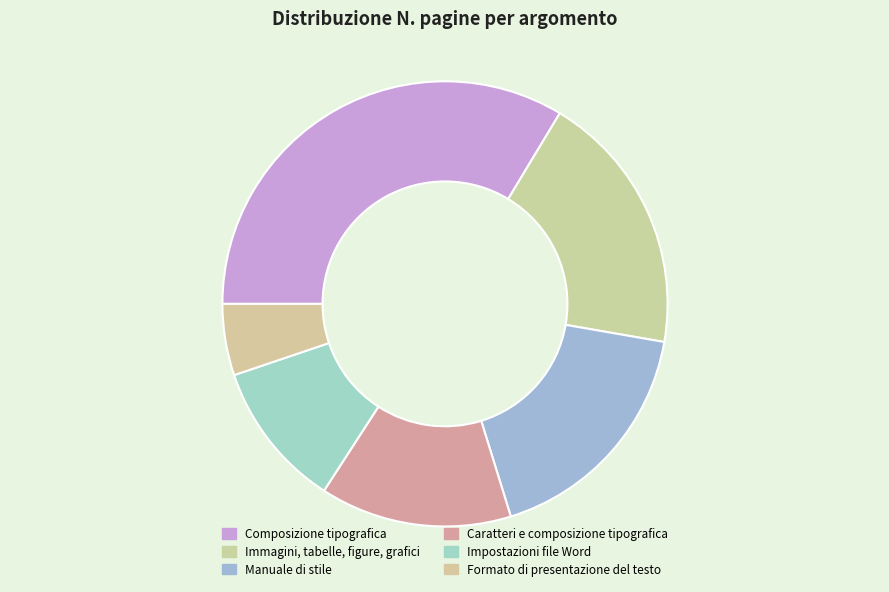

How many slices are in this pie chart?

6